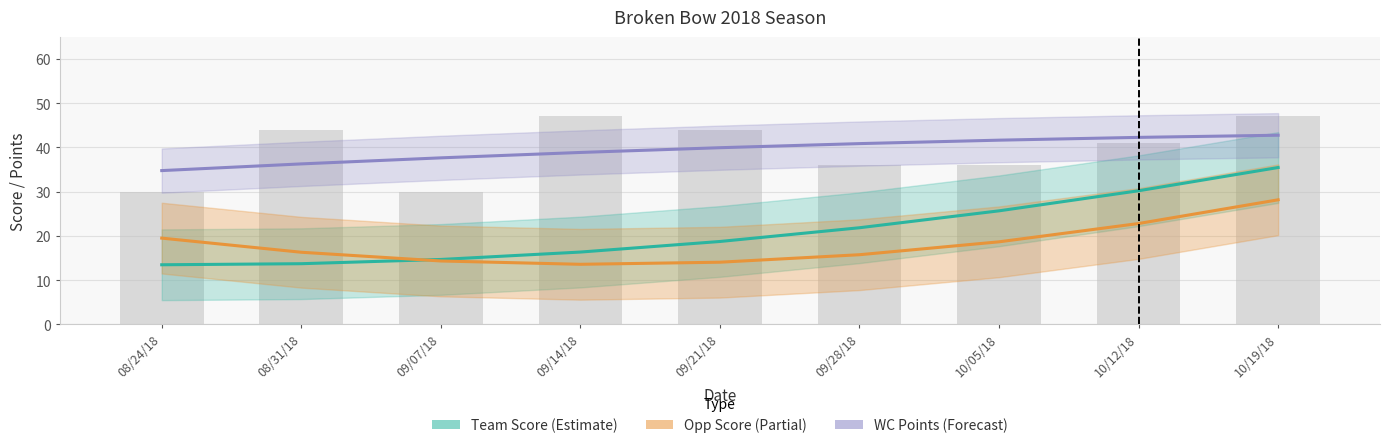

What is the sum of the Opp Score (Partial) values at 08/24/18 and 10/19/18?

47.6